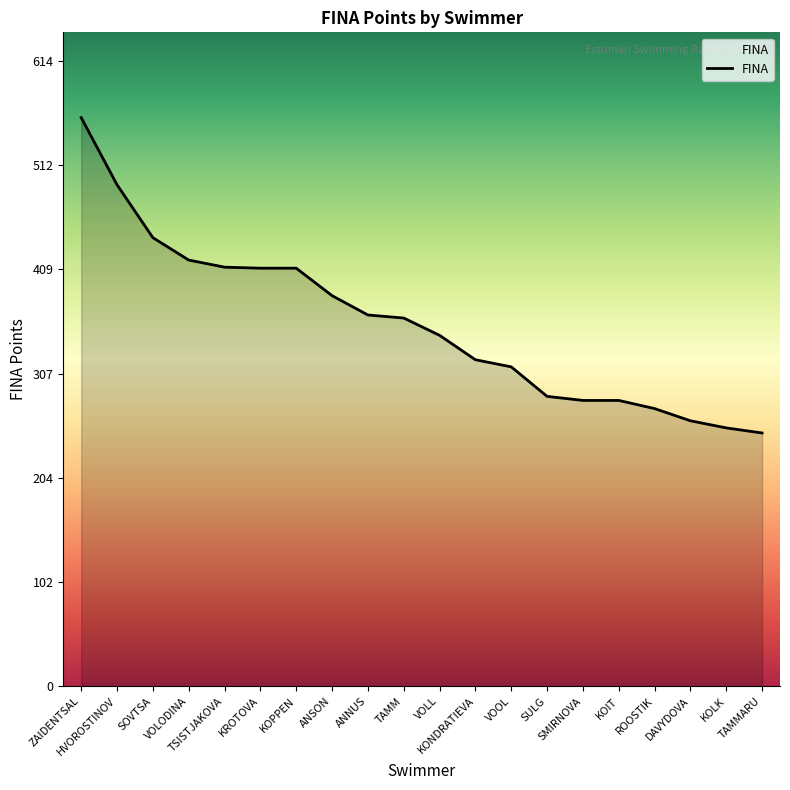

What is the minimum value shown in the chart?

249